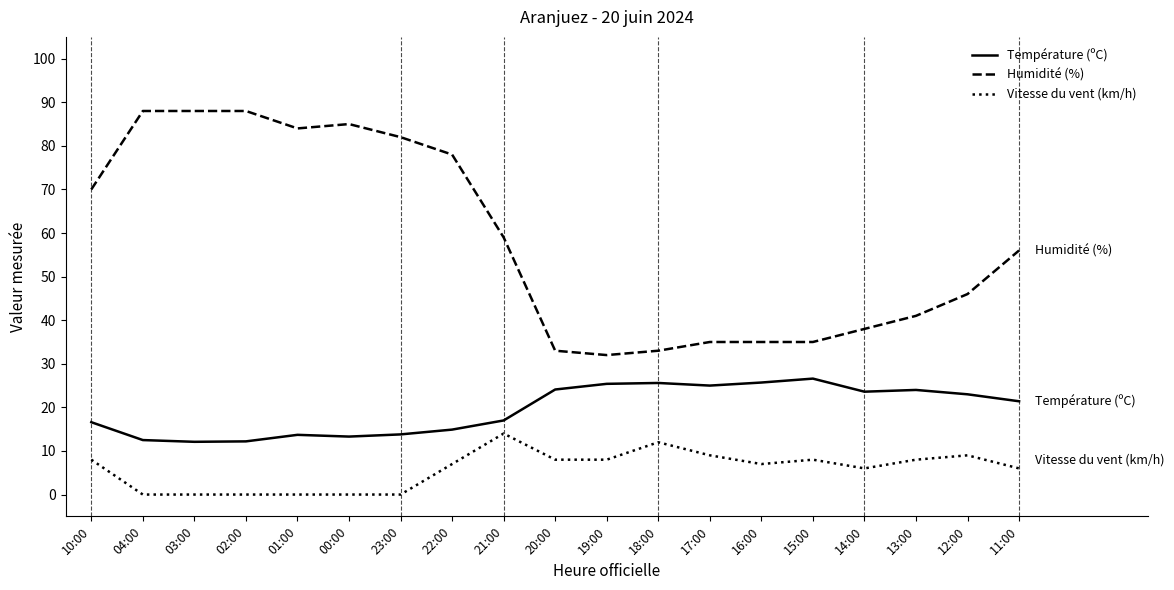

True or false: Humidité (%) and Vitesse du vent (km/h) intersect in this chart.

False